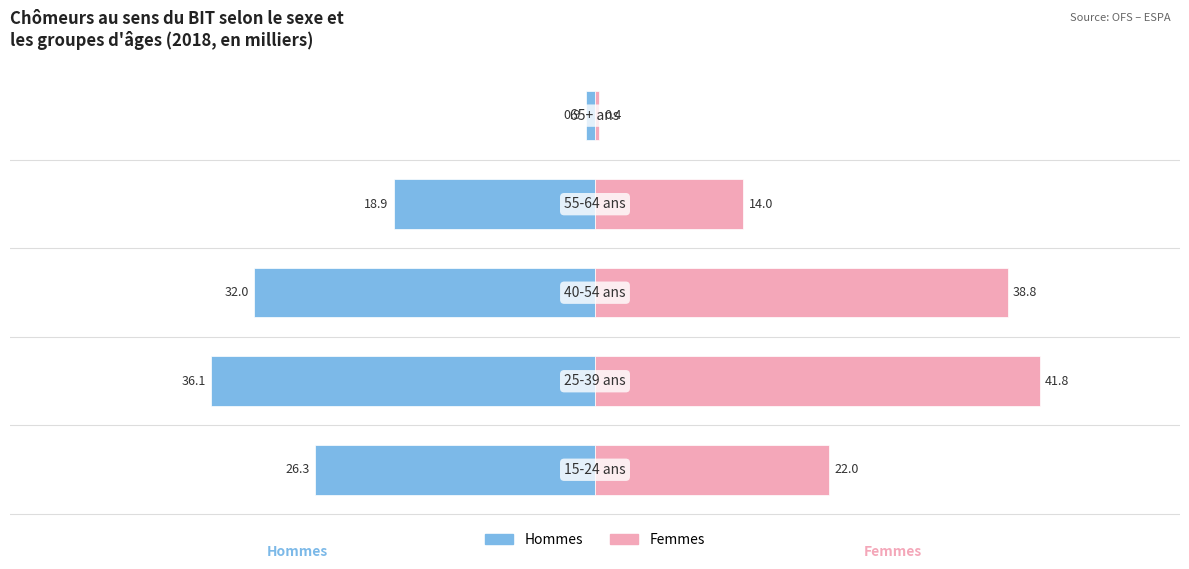

Which series changed the most between −40 and 20?

Femmes